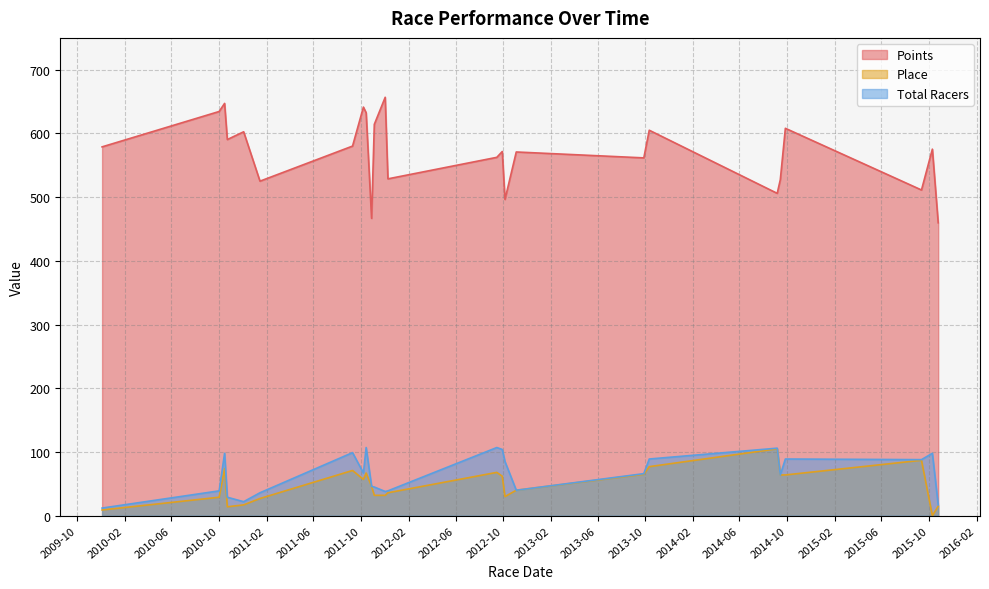

The value of Place at 2010-12-4 is 17.0. True or false?

True